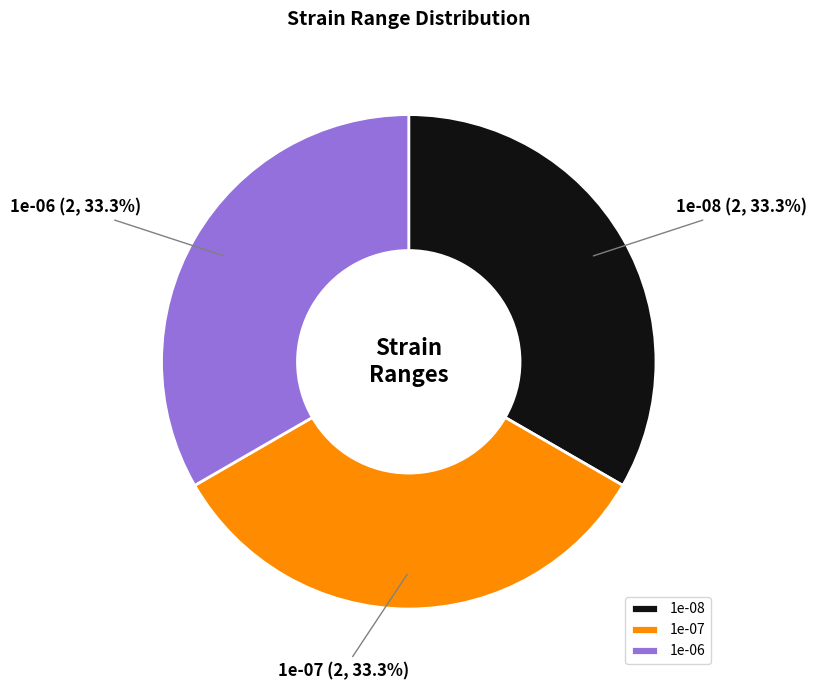

Is there any slice that represents more than half of the pie?

No